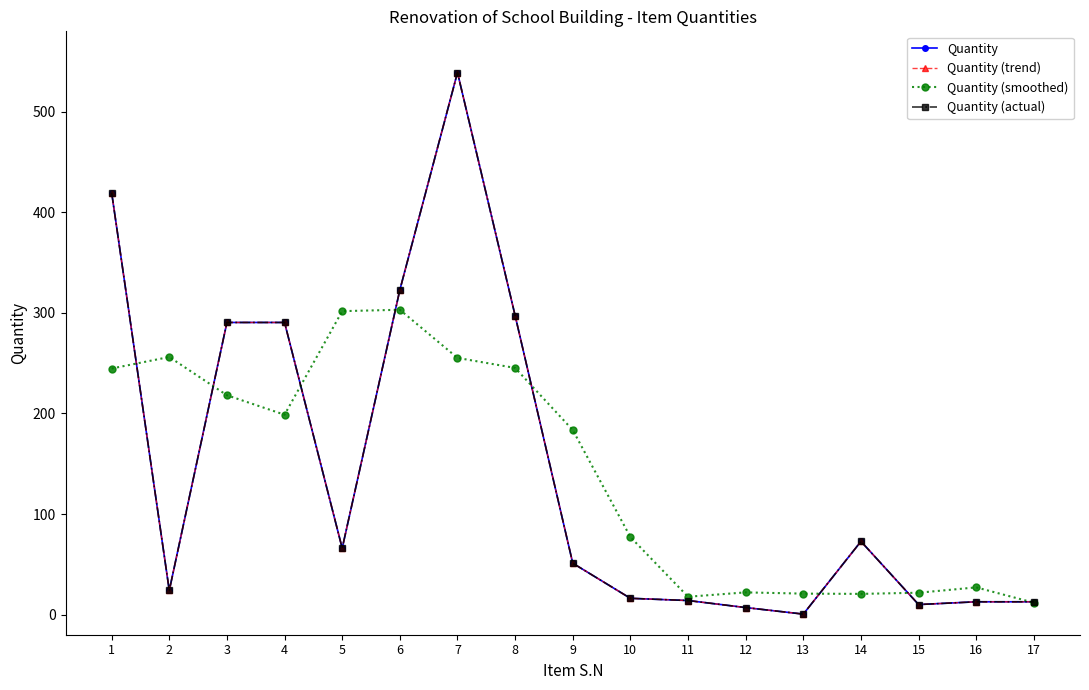

Is this an area chart (filled region under the line)?

No